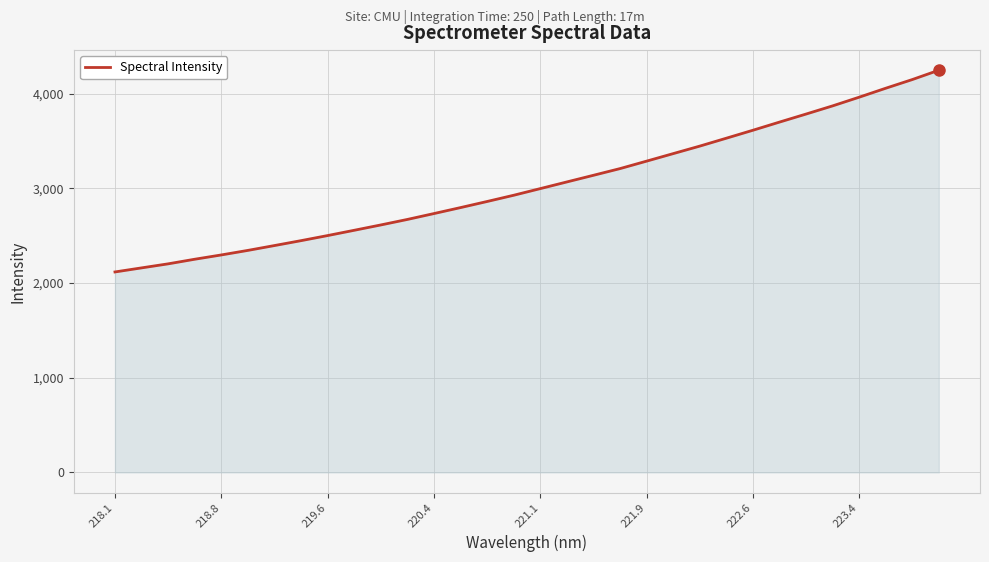

What is the difference between the second highest and second lowest values?

1989.4